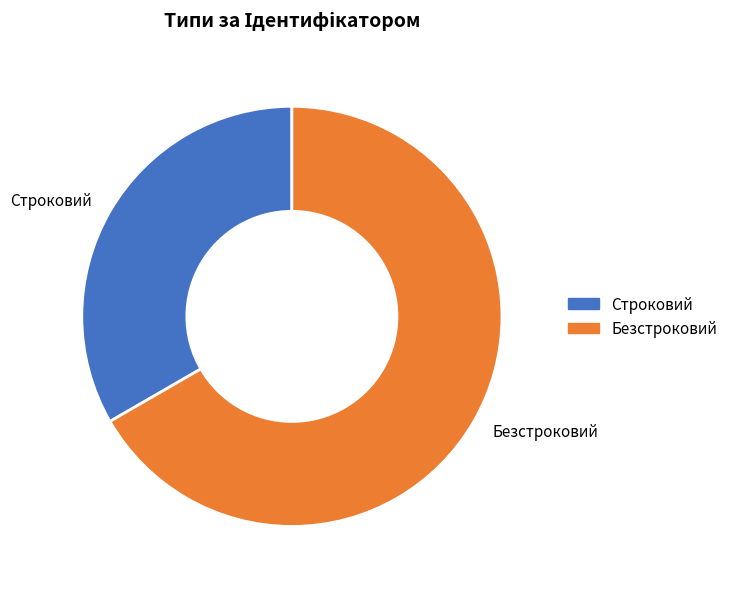

Which slice is the smallest?

Строковий